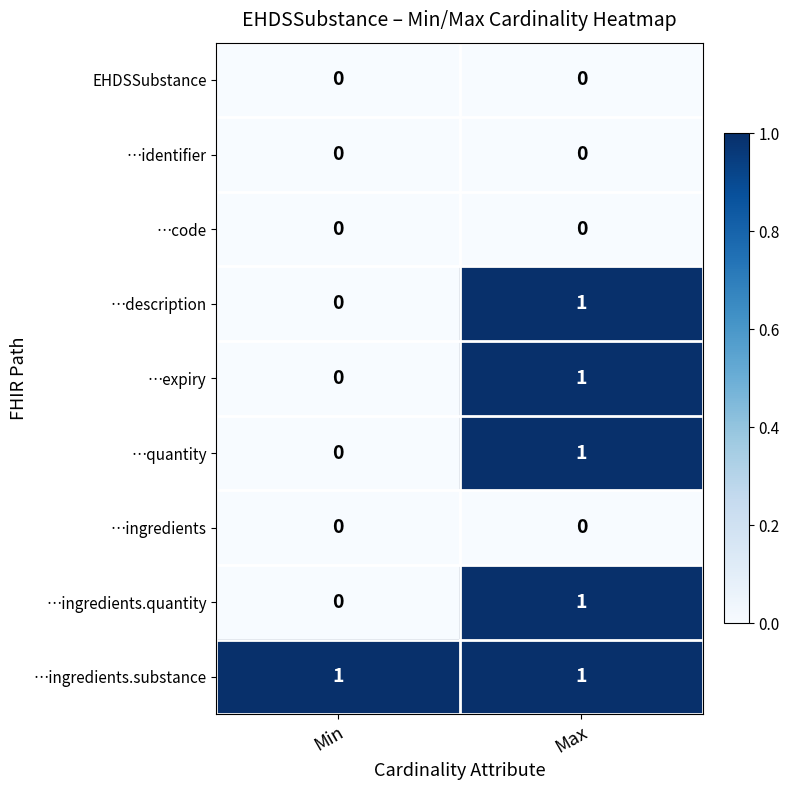

Reading left to right, list all the values displayed in this chart.

EHDSSubstance: 0	0
…identifier: 0	0
…code: 0	0
…description: 0	1
…expiry: 0	1
…quantity: 0	1
…ingredients: 0	0
…ingredients.quantity: 0	1
…ingredients.substance: 1	1